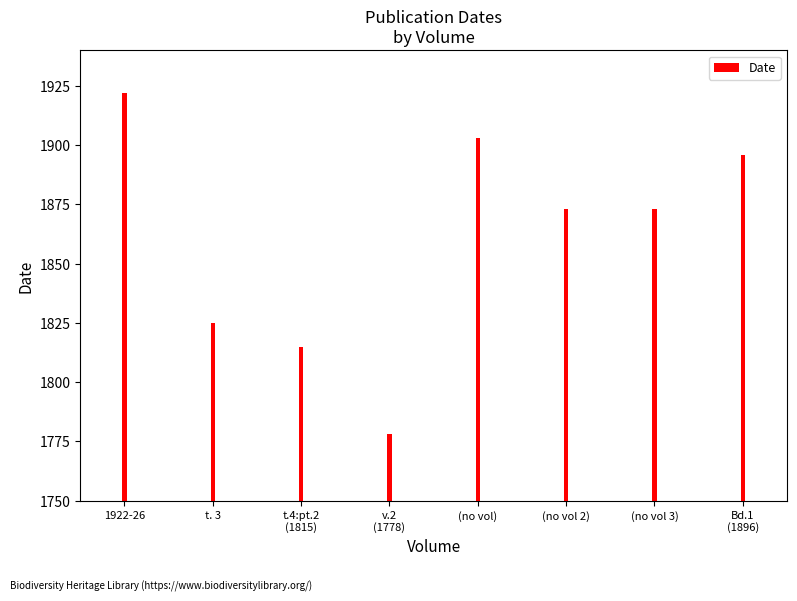

What is the value of the 8th bar from the left?

1896